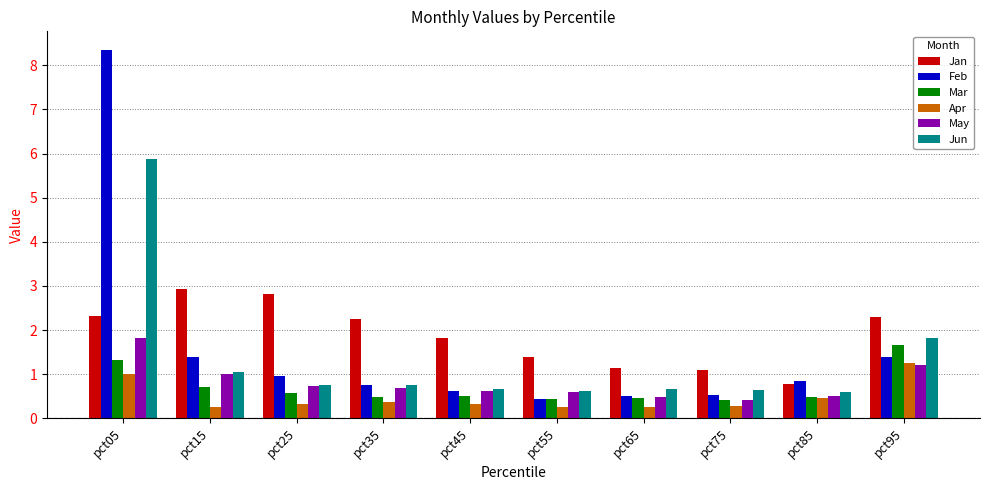

The value of Jan at pct95 is 3.5. True or false?

False